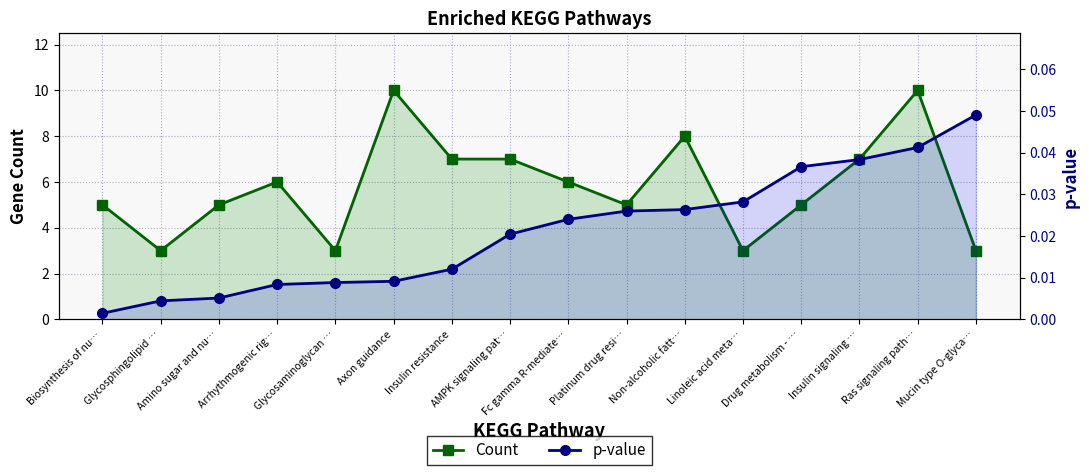

What is the sum of all Count values?

93.0